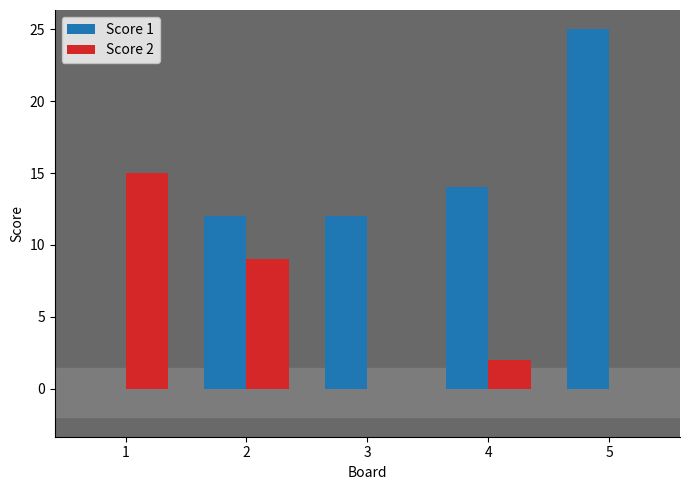

At which label is Score 2 closest to 7?

2